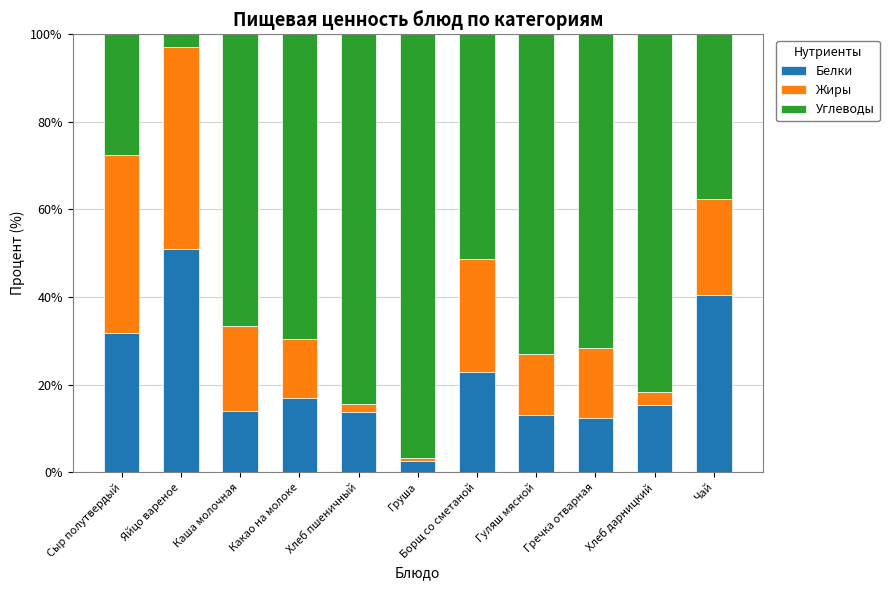

Count the number of categories in the chart.

11